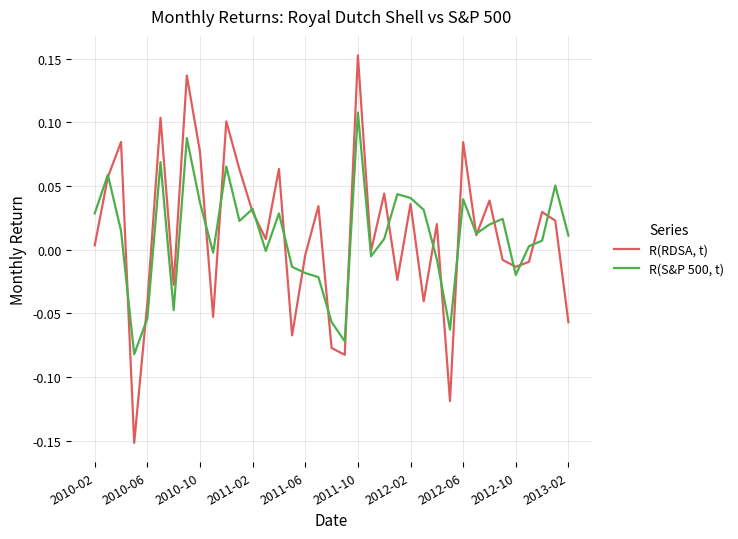

True or false: R(RDSA, t) has more than 0 points higher than both neighbors.

True